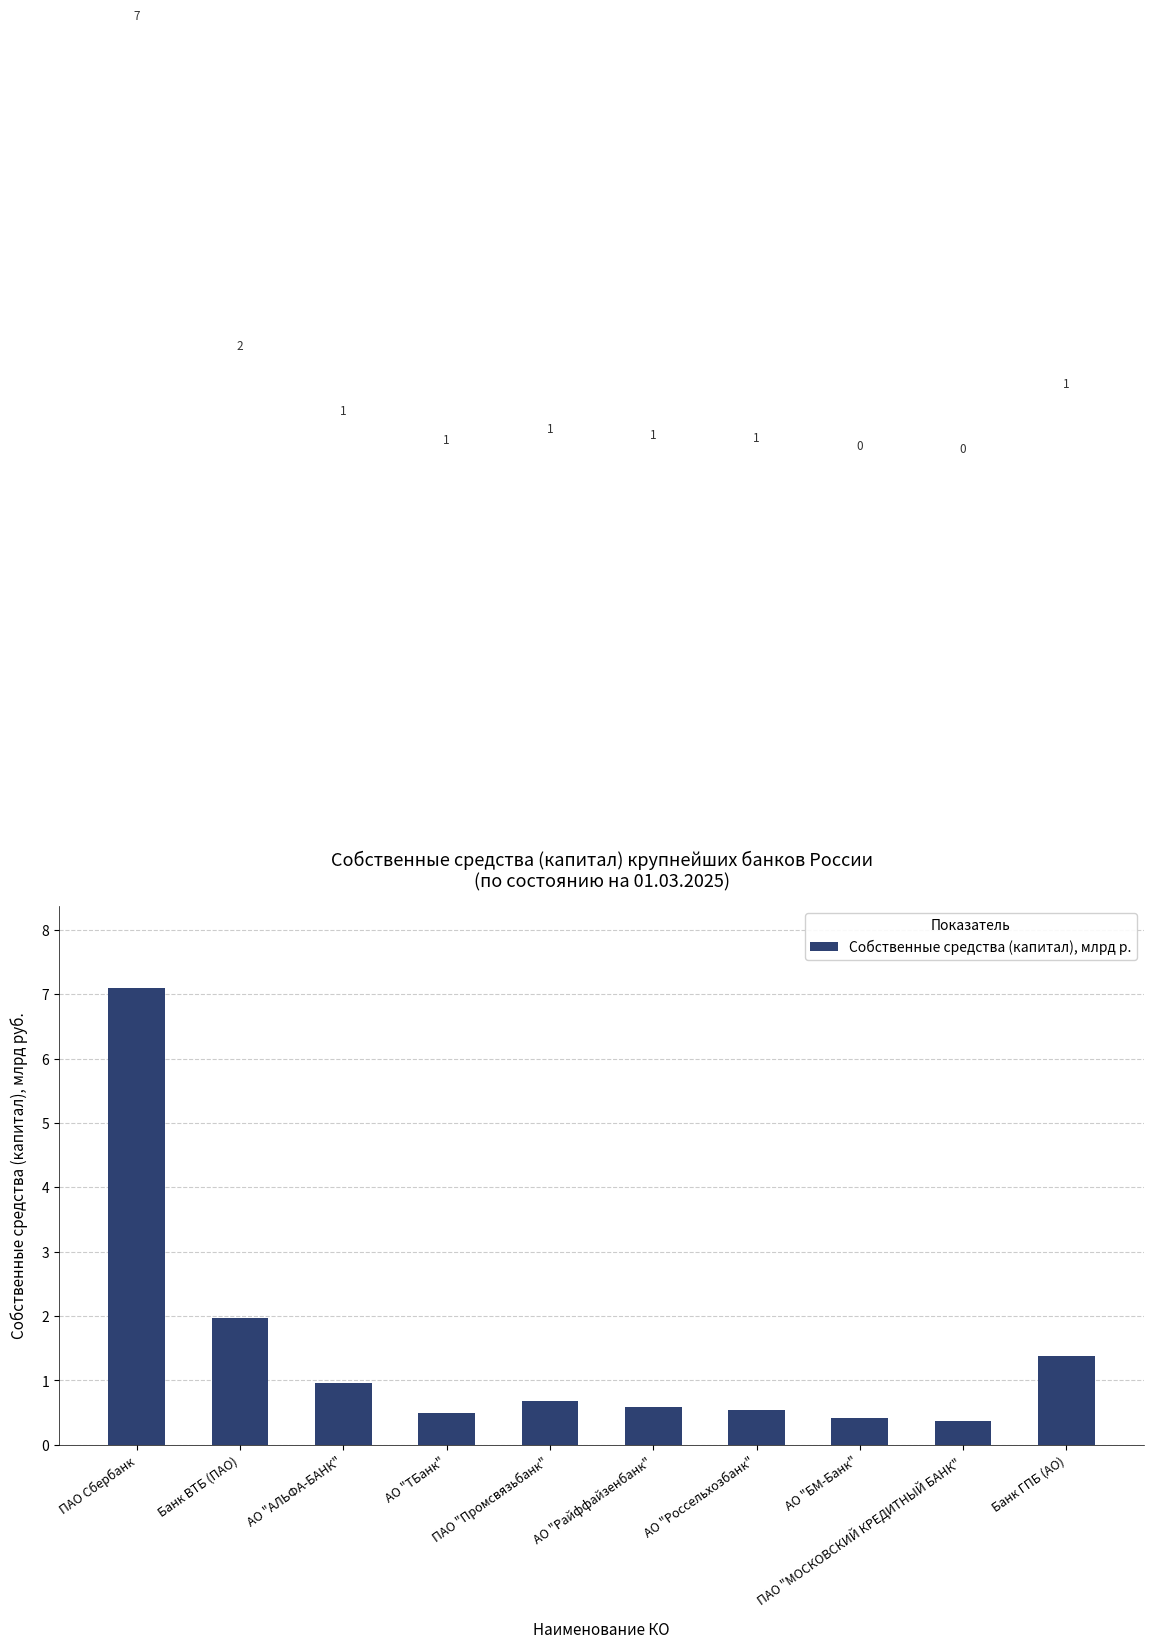

What is the difference between the second highest and second lowest values?

1.6